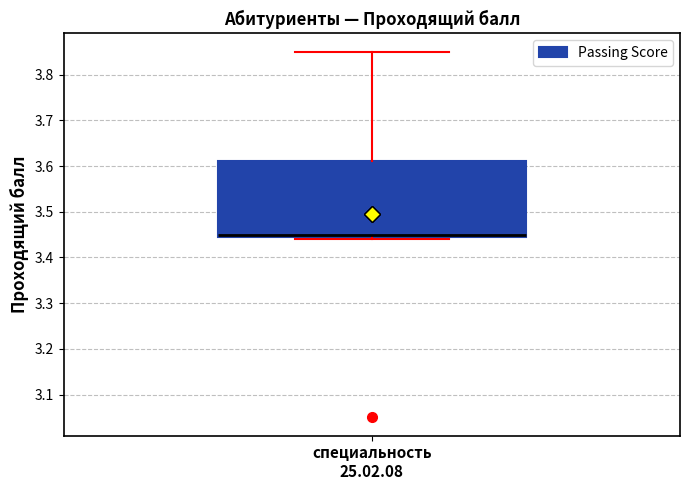

Read this box plot against the y-axis: the position of the median line, the range covered by the box, and the ends of both whiskers. The values are not printed on the chart, so give them approximately, as read against the axis.

median 3.45 (just above the box's lower edge), box 3.45 to 3.61, whiskers 3.44 to 3.85